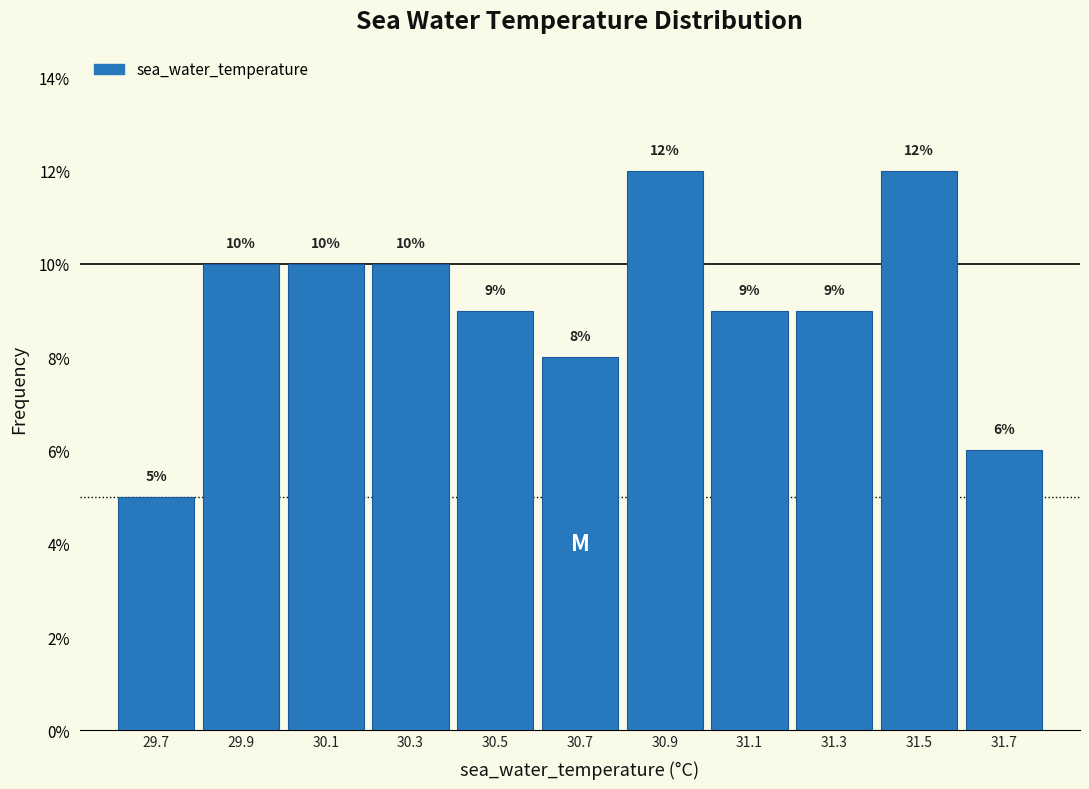

How tall is the bar that spans 31.4 to 31.6 on the x-axis?

12